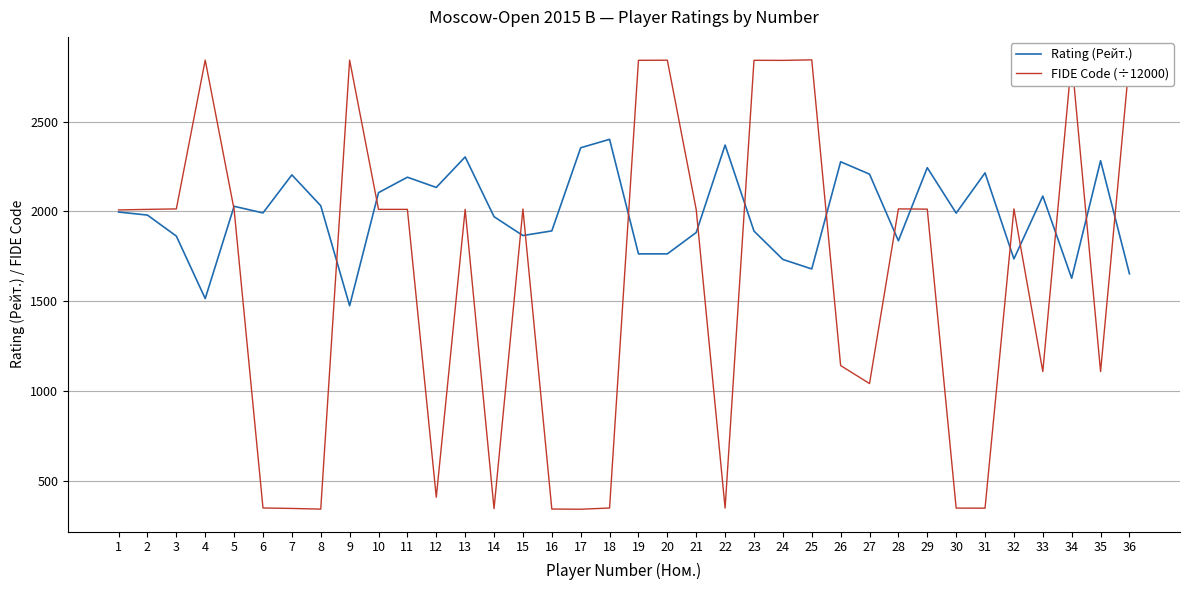

What is the value of the Rating (Рейт.) point at the 21st from the left?

1883.0